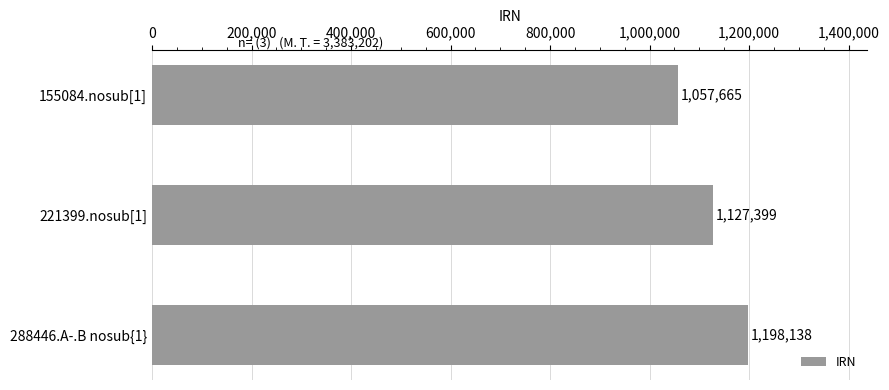

What is the average value?

1127734